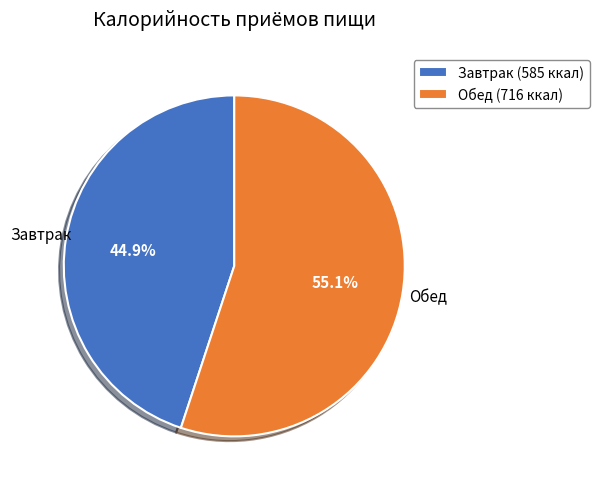

To the nearest percent, what is the combined percentage of Обед and Завтрак?

100%